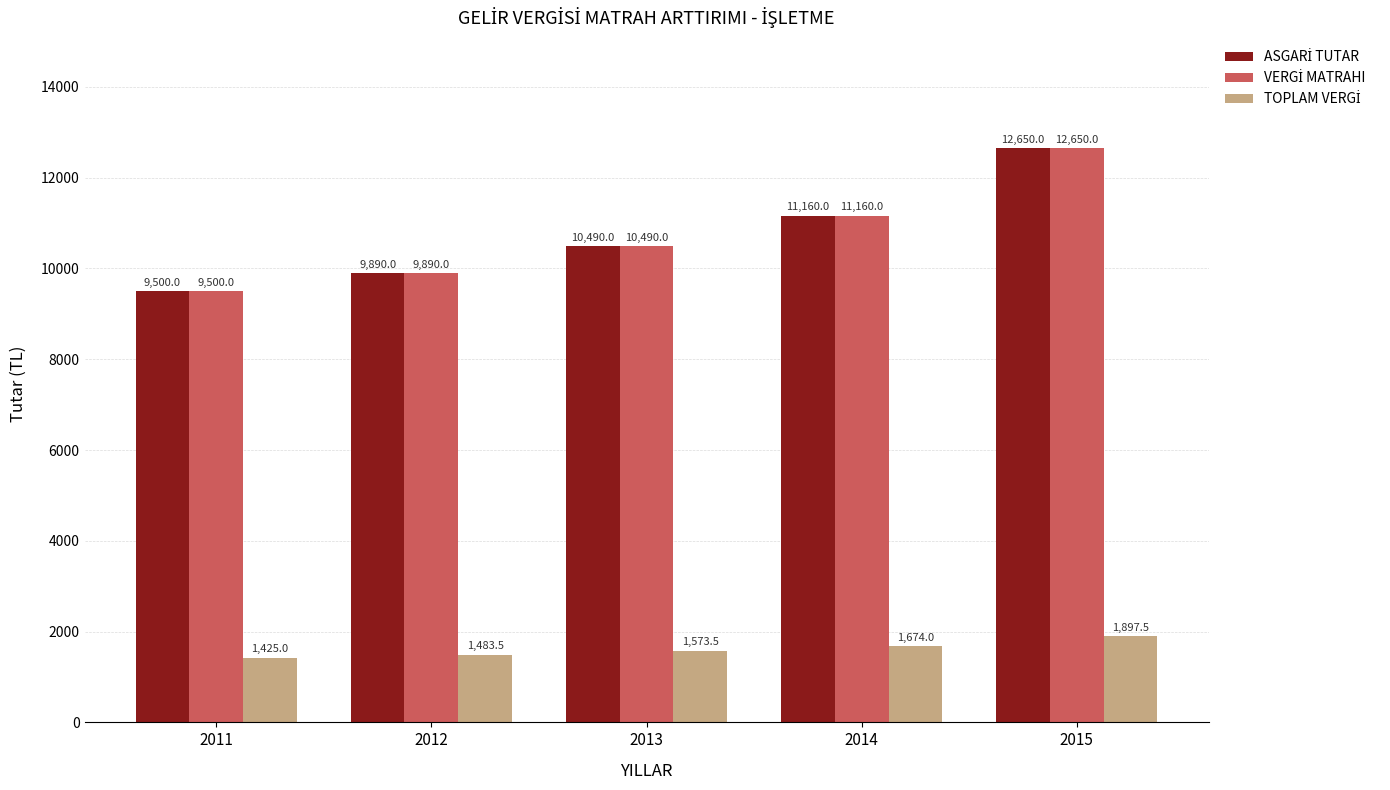

At which category is the sum across all series the highest?

2015